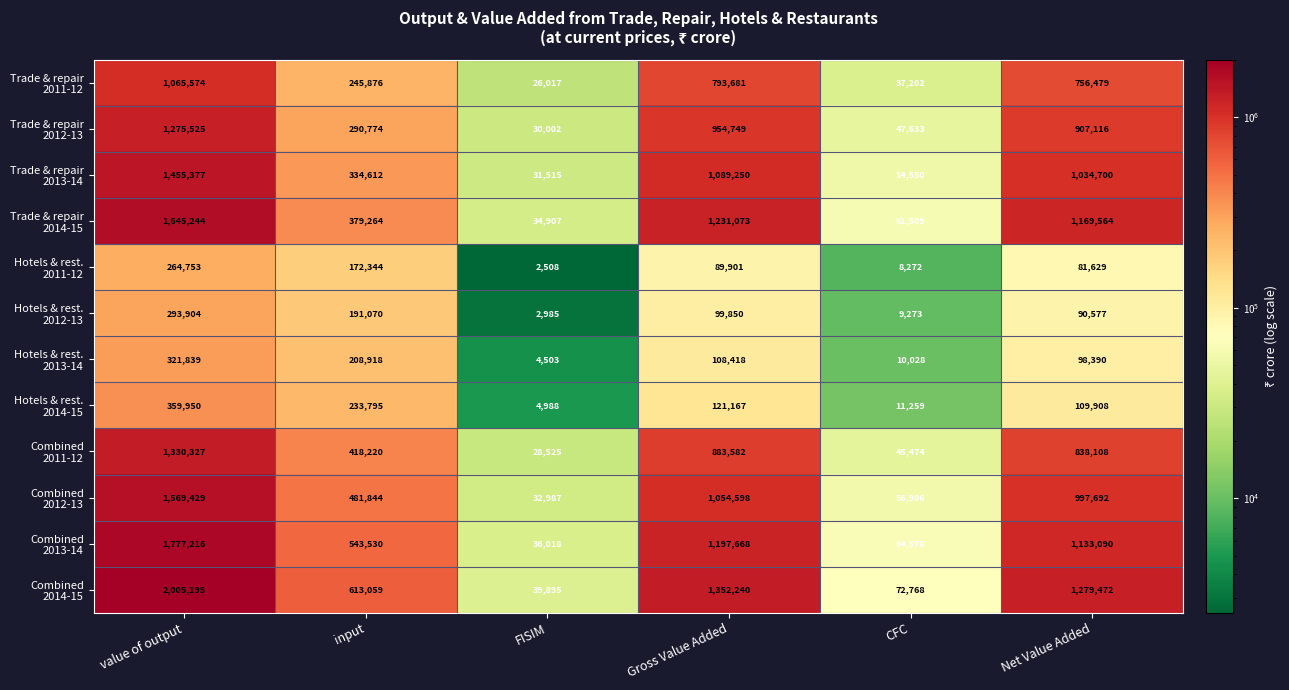

Which category has the highest value across all series?

value of output